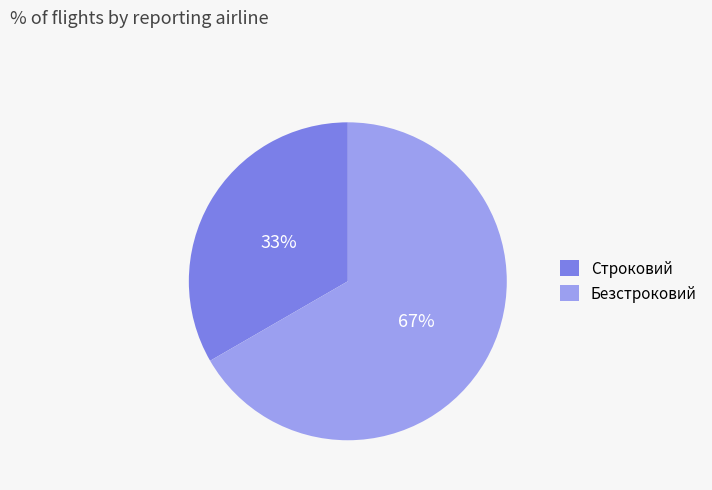

The Строковий slice represents 40% of the pie. True or false?

False